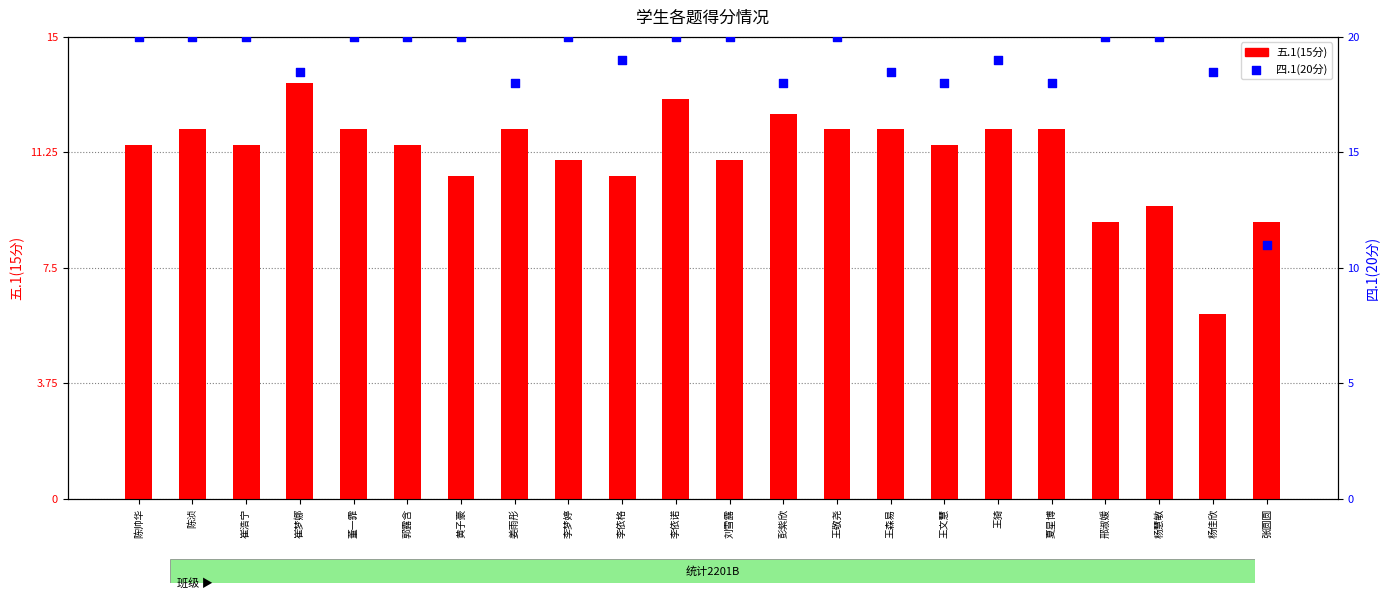

Which series contains the lowest Y value?

五.1(15分)